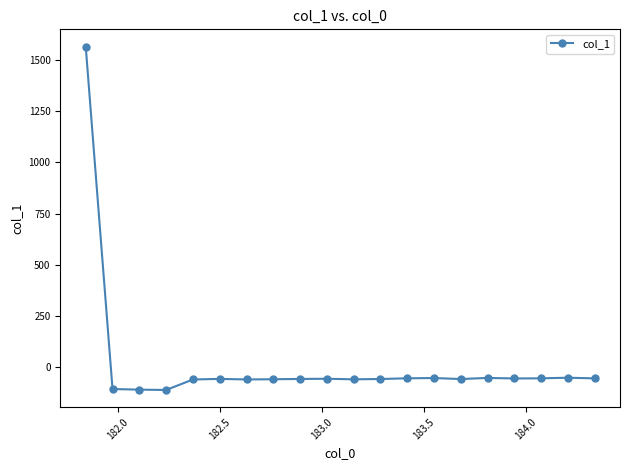

What is the value of the 12th point from the left?

-56.5